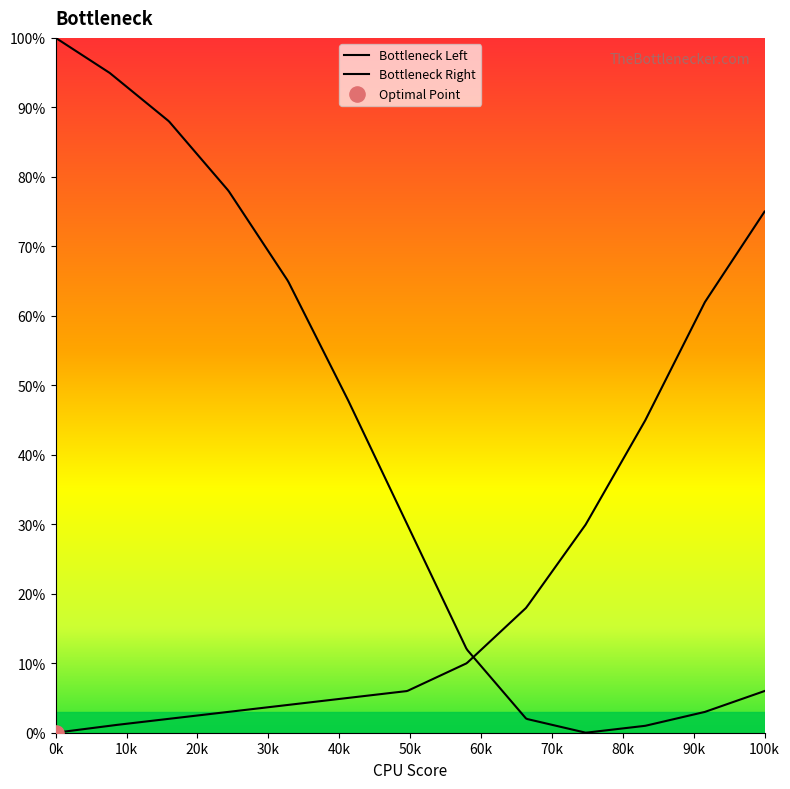

Is the value of Bottleneck Right at 110 greater than the value of Bottleneck Left at 100?

Yes